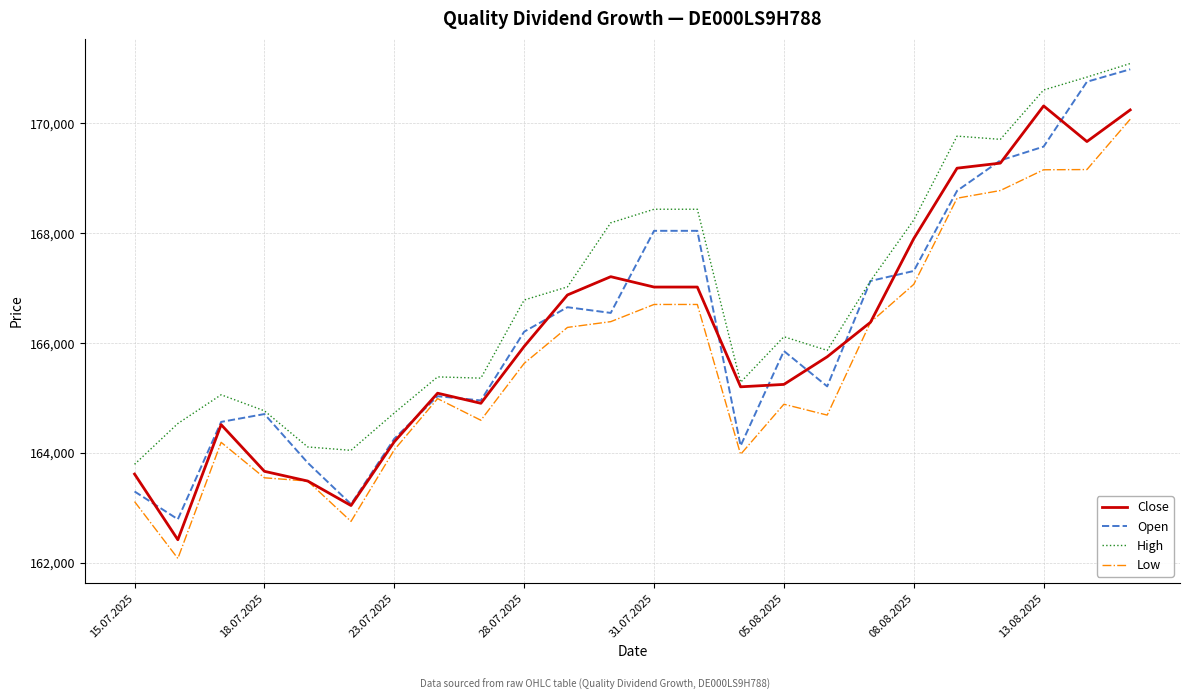

Which series has the largest total across all categories?

High